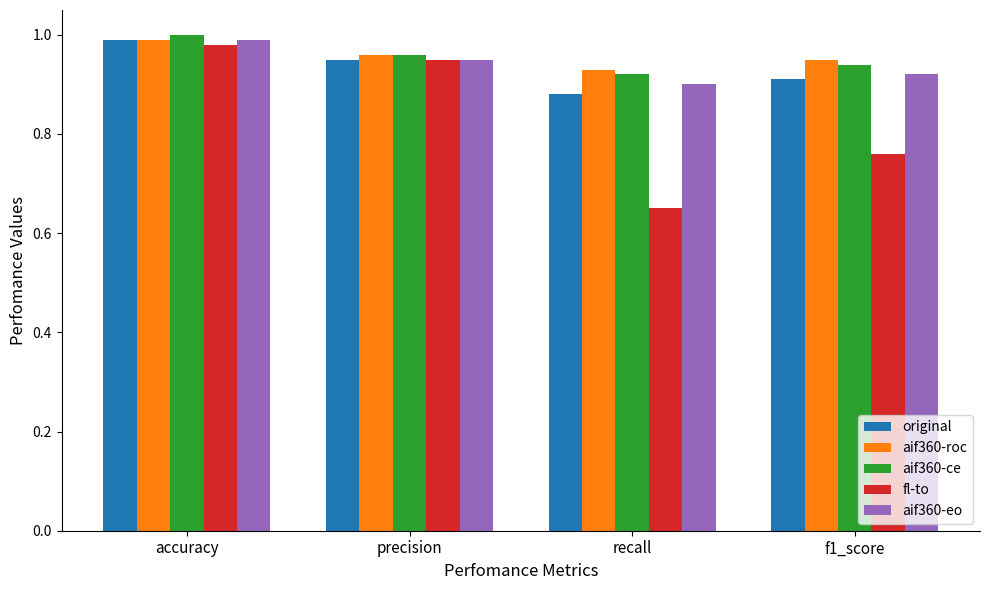

The value of aif360-ce at recall is 1.6. True or false?

False